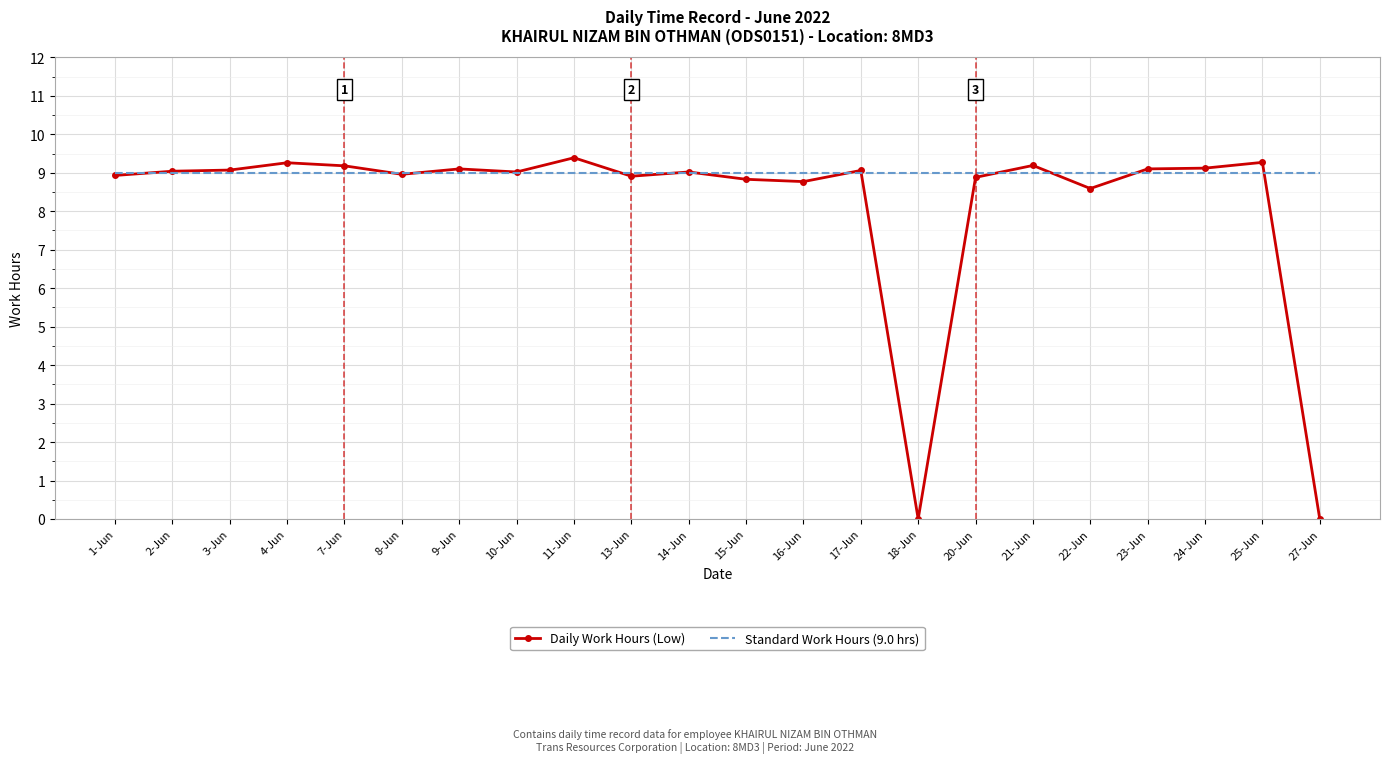

What value does the Daily Work Hours (Low) series have at 17-Jun?

9.1